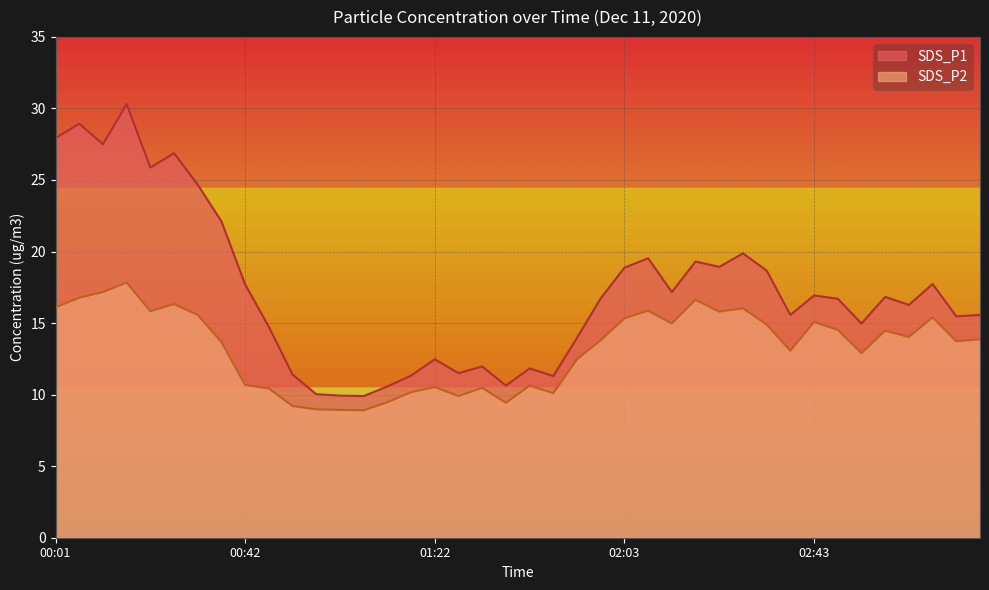

At how many categories does at least one series exceed 27?

4